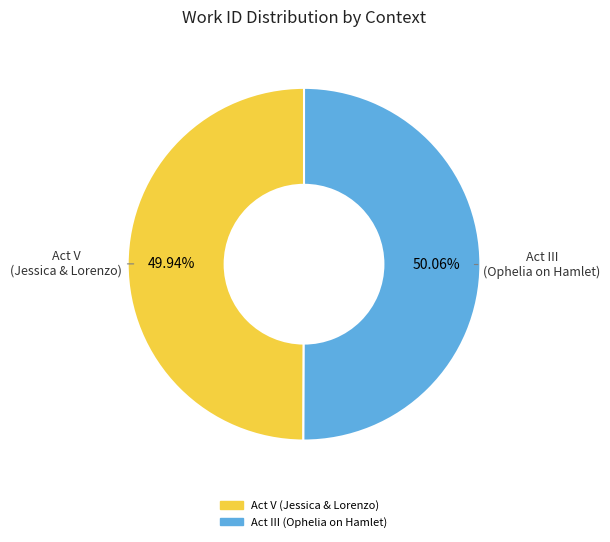

Is there a majority slice in this chart?

Yes